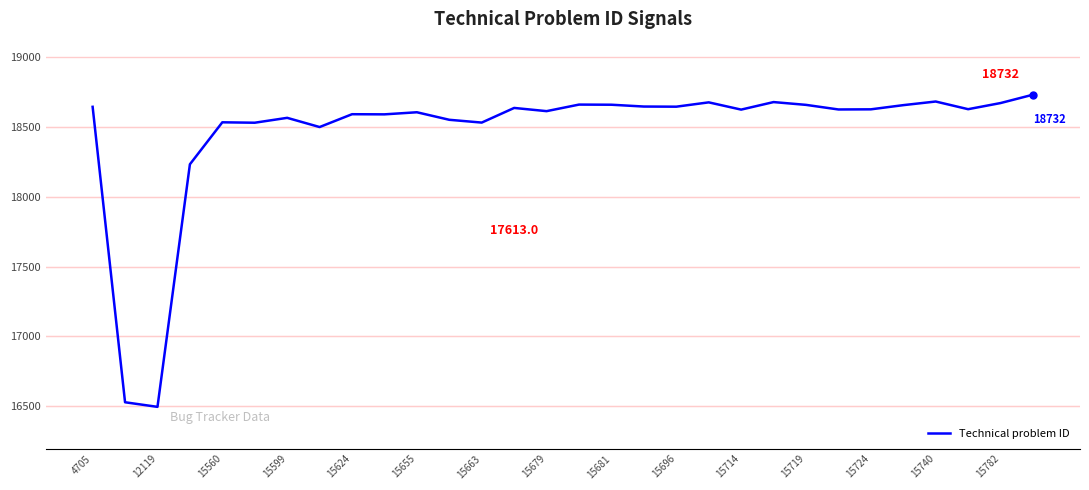

What is the smallest value displayed?

16494